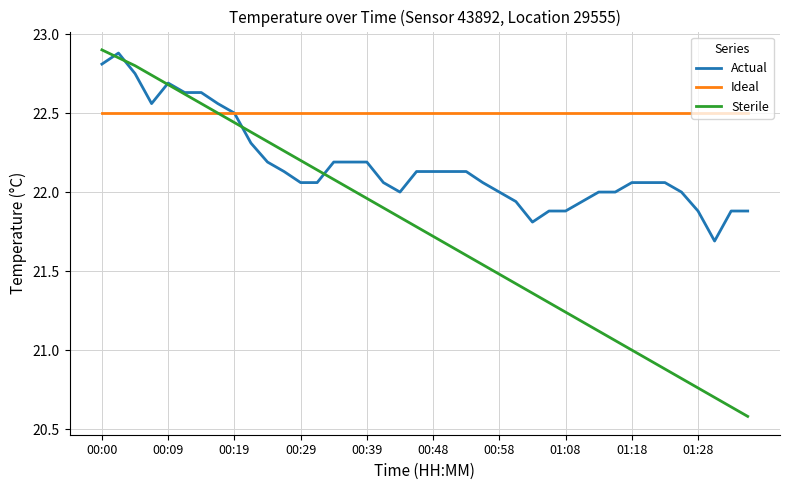

What is the maximum value for Ideal?

22.5